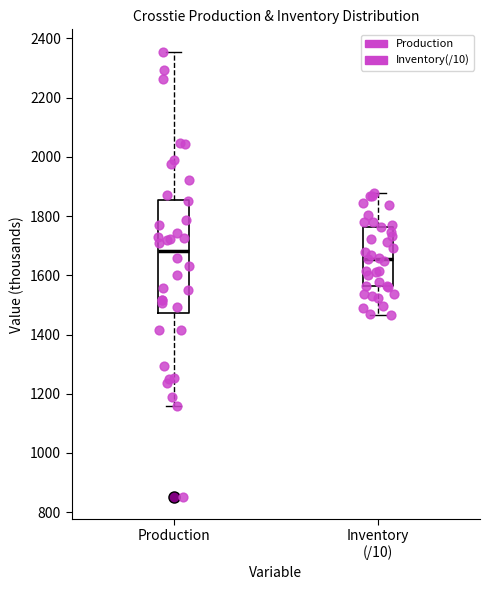

Reading left to right, transcribe this box plot: for each box, give where its median line is, the range the box spans, and where its two whiskers end, as read against the y-axis. The values are not printed on the chart, so give them approximately, as read against the axis.

Production: median 1680, box 1480 to 1860, whiskers 1160 to 2360
Inventory (/10): median 1660, box 1560 to 1760, whiskers 1460 to 1880